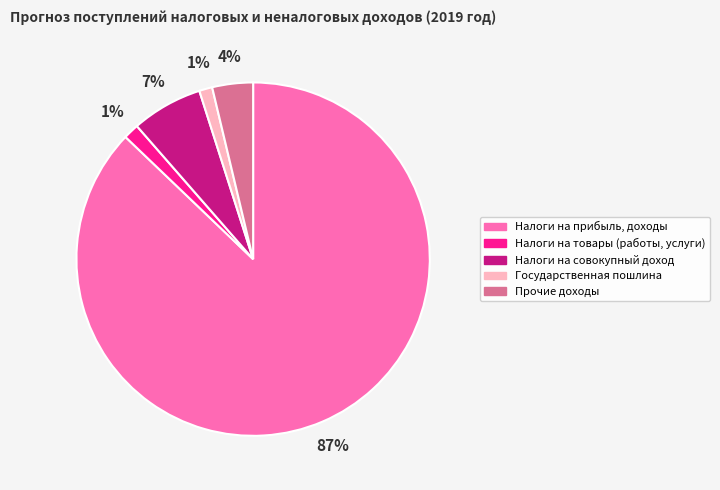

Count the number of slices in the pie.

5